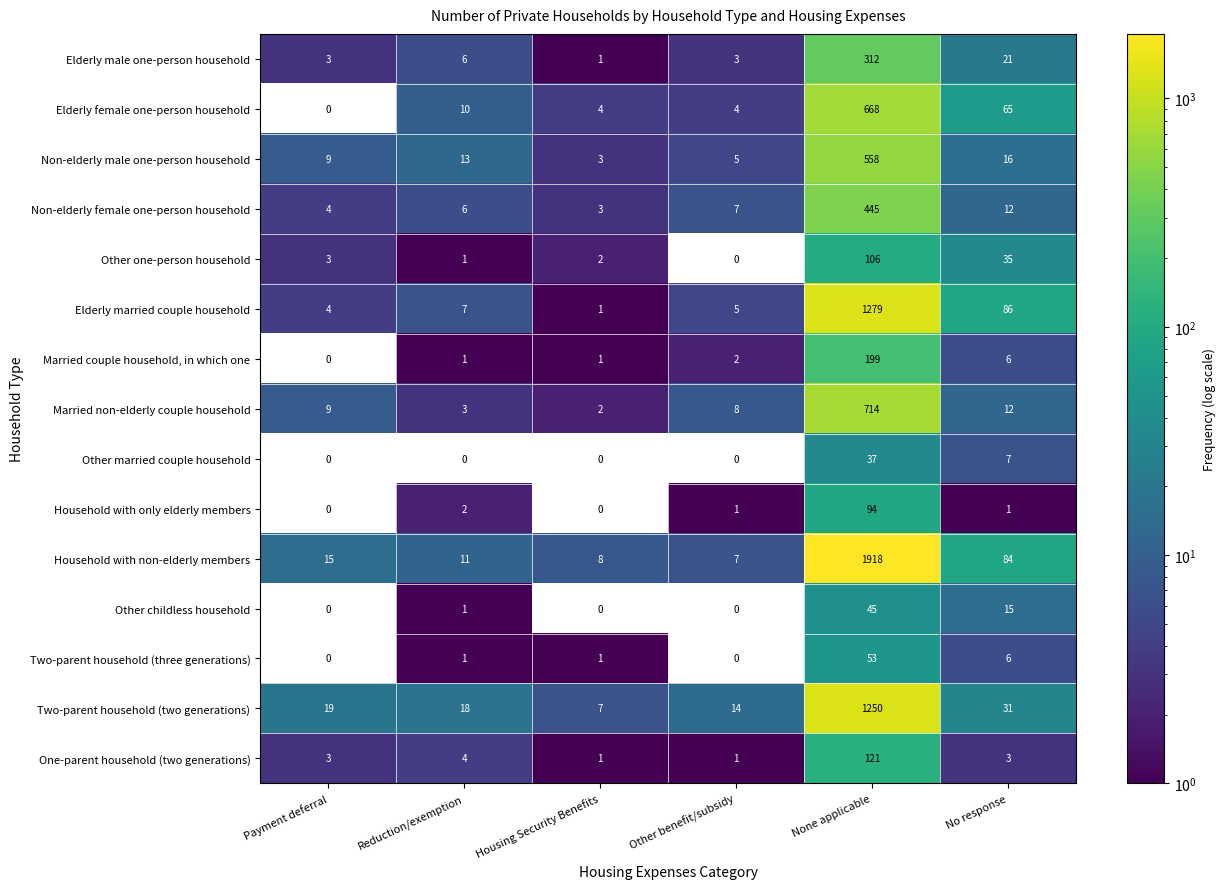

What is the spread (max minus min) of values at Other benefit/subsidy?

14